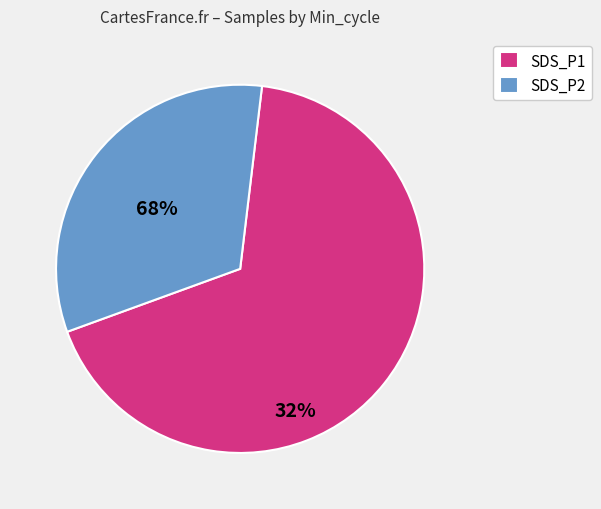

Rank the categories by value from lowest to highest.

SDS_P2, SDS_P1